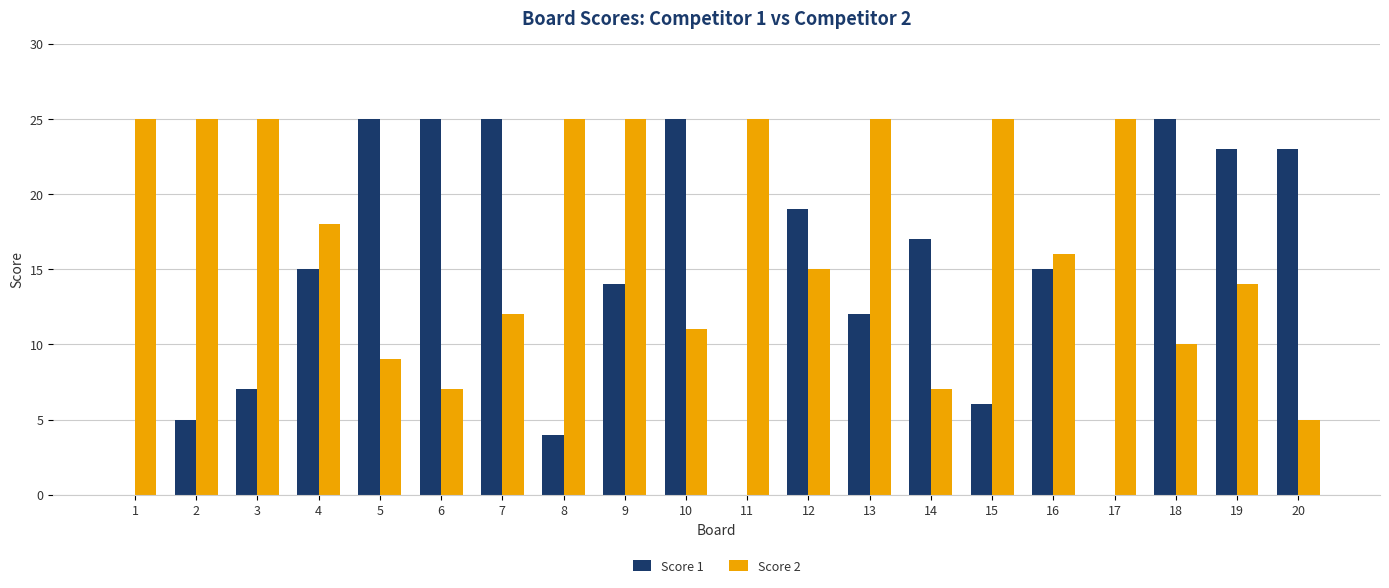

At which category is the sum across all series the highest?

9